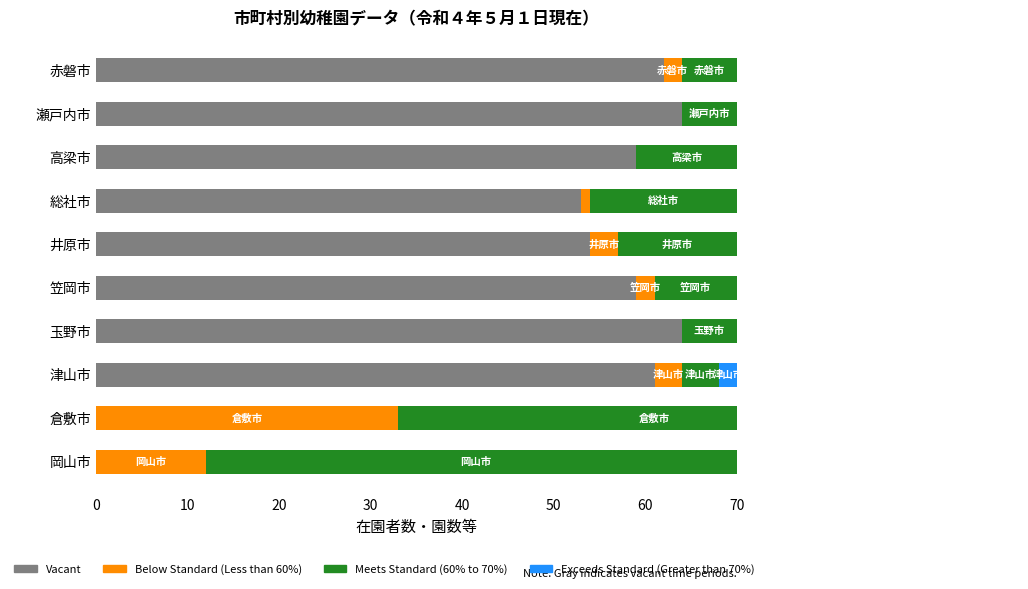

Which has a higher value, 総社市 or 高梁市?

高梁市